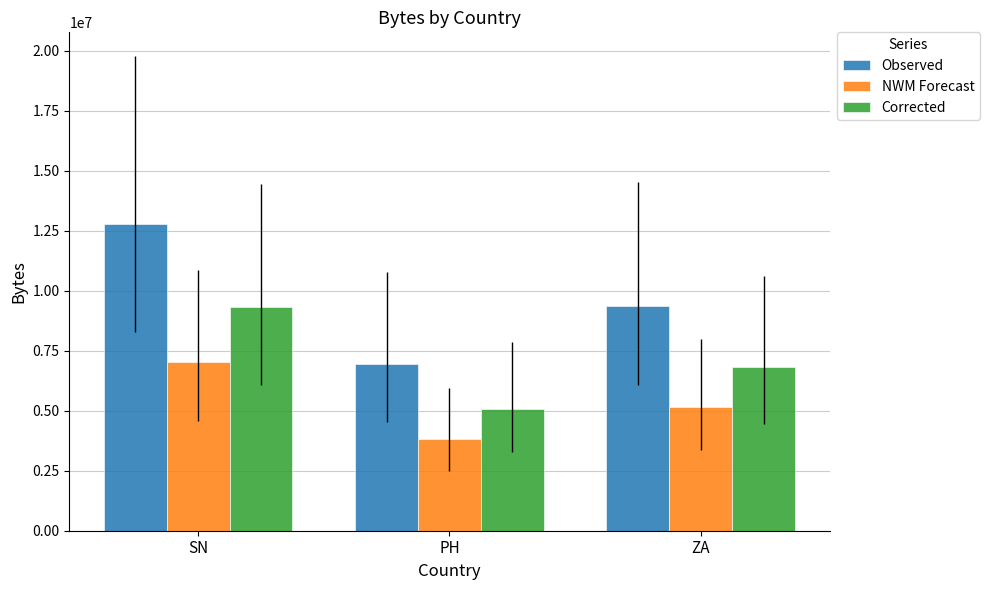

Which series changed the most between PH and ZA?

Observed